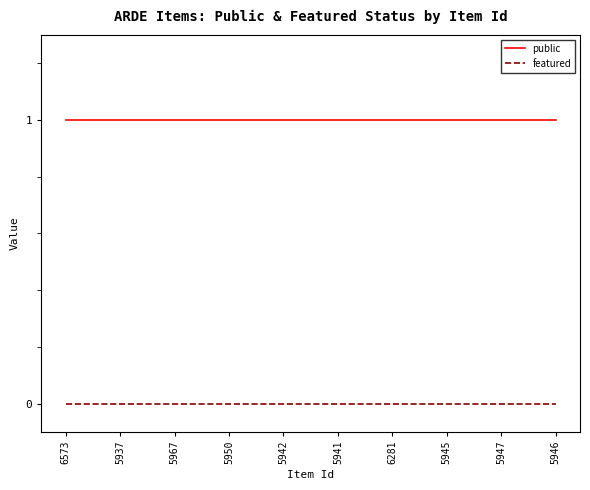

List the series in order of their overall mean, lowest first.

featured, public